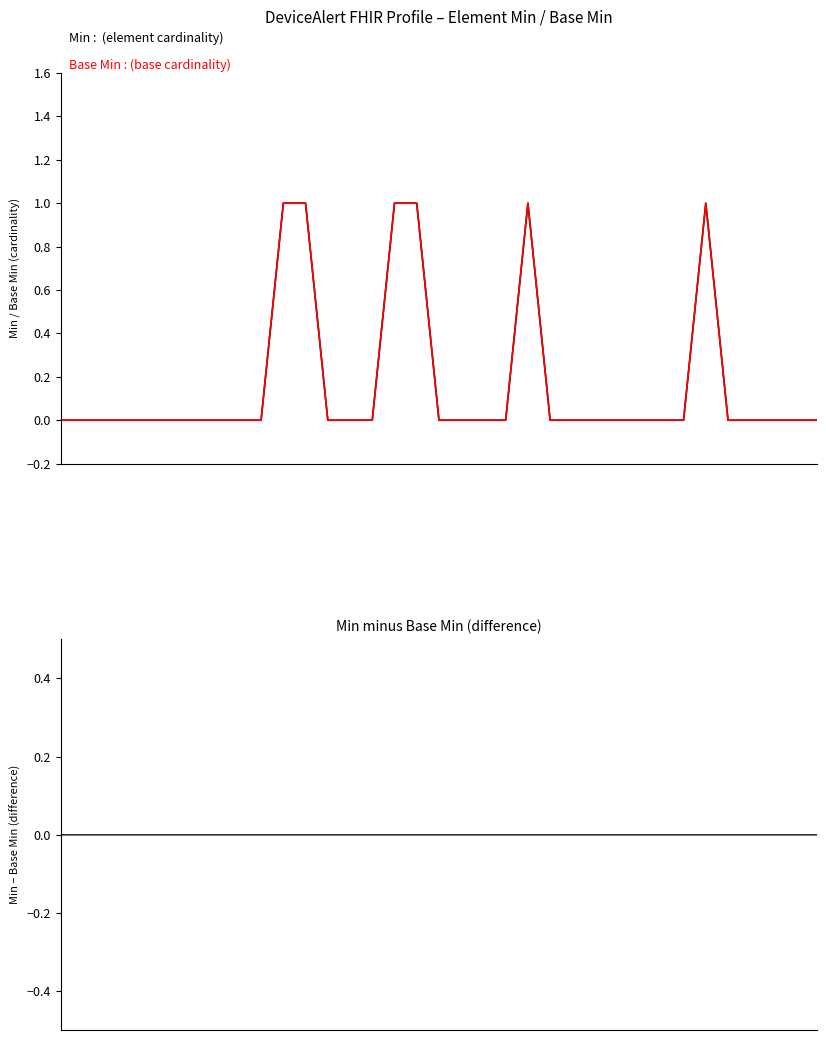

True or false: Min - Base Min and Base Min intersect in this chart.

False